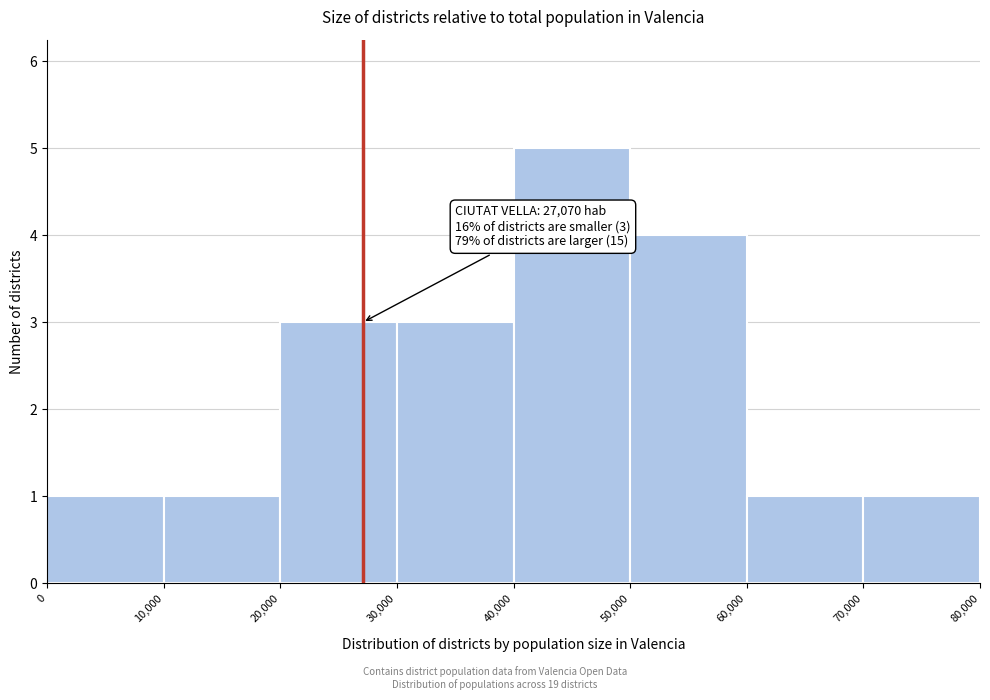

Over which range of the x-axis is the bar tallest?

40,000 to 50,000